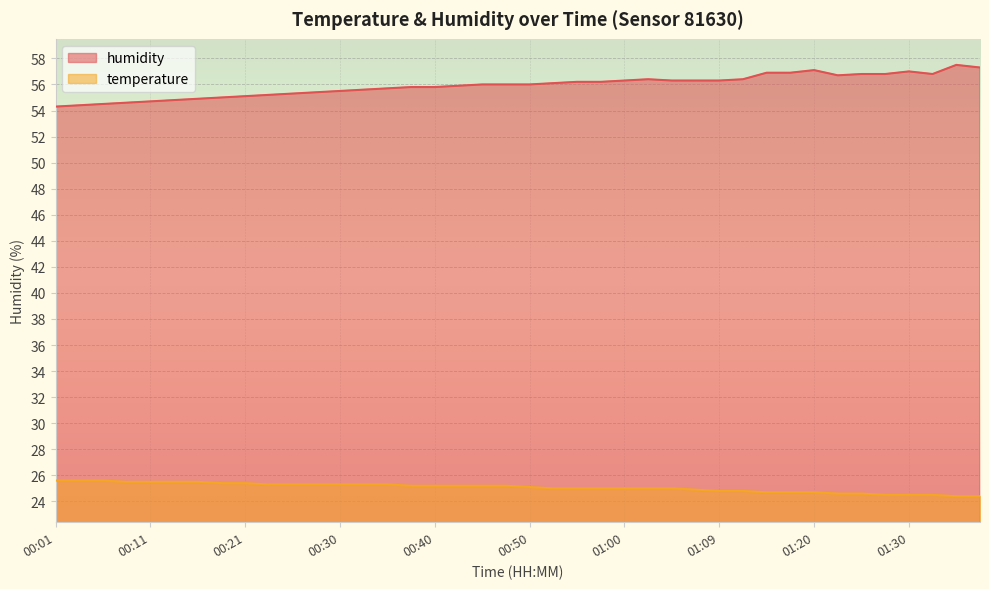

What is the average value of the temperature series?

25.1